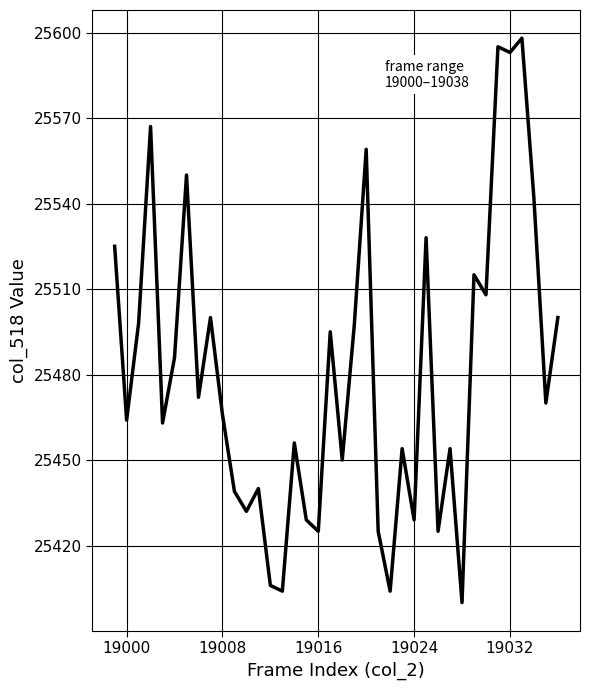

What is the minimum value shown in the chart?

25400